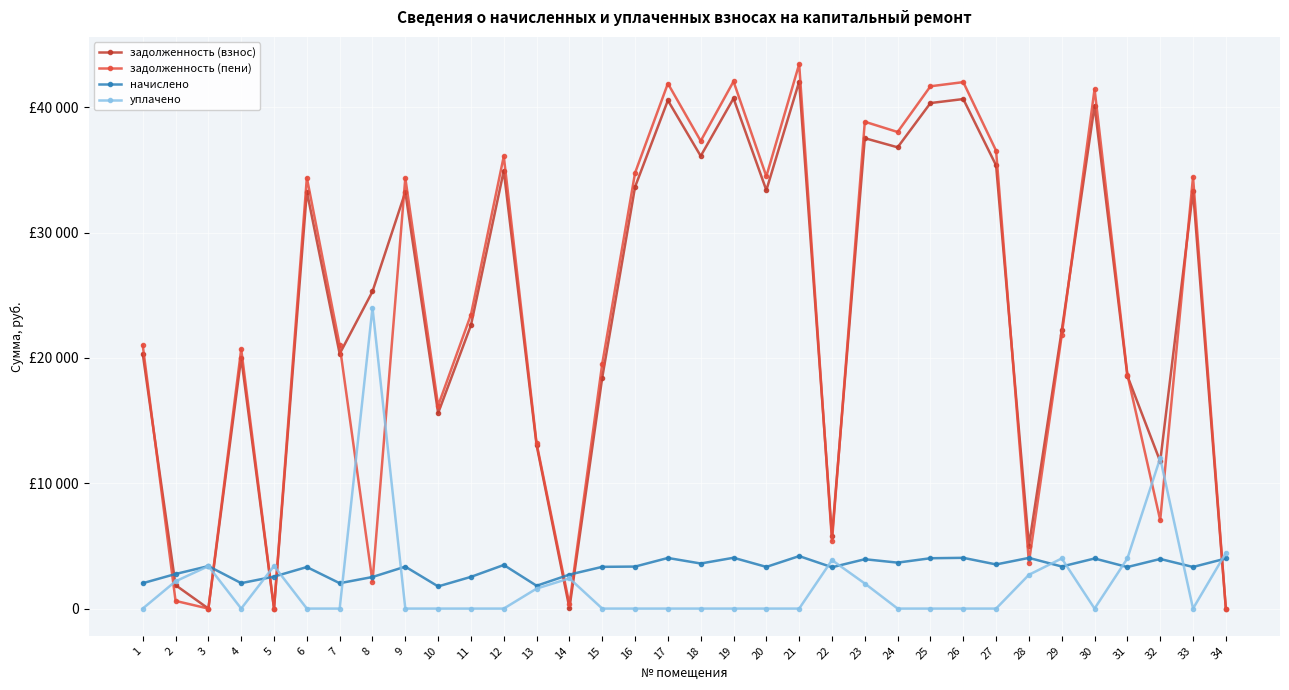

How many times do начислено and задолженность (пени) cross each other?

11